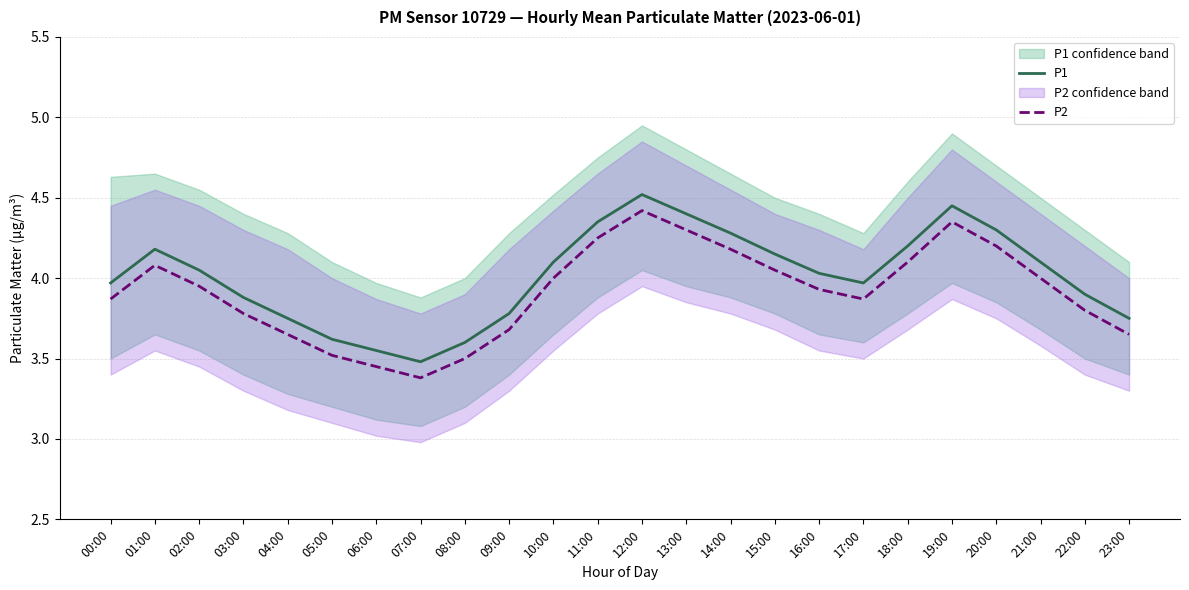

At how many categories does at least one series exceed 3?

24